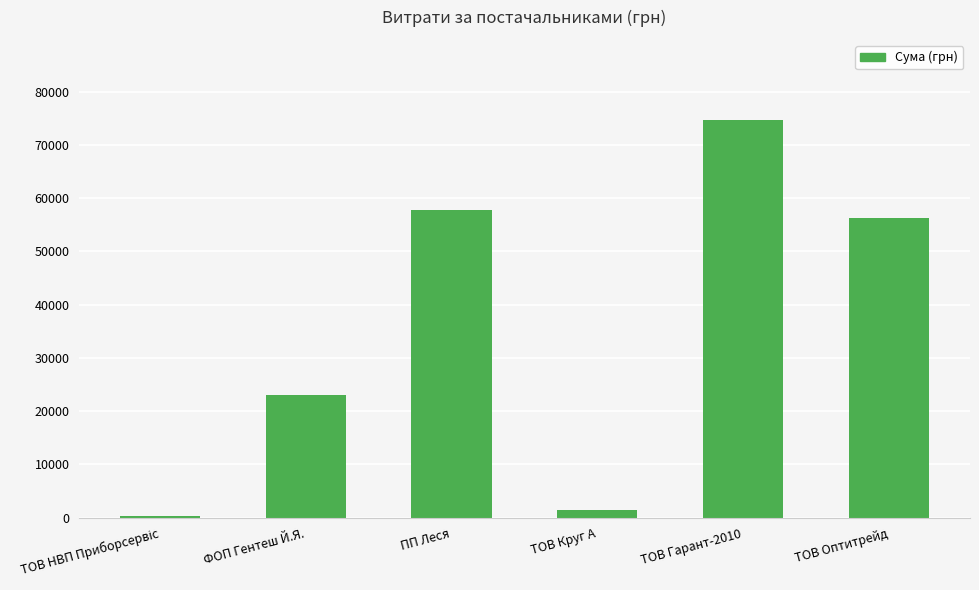

What is the change in value from ПП Леся to ТОВ Гарант-2010?

+16951.7